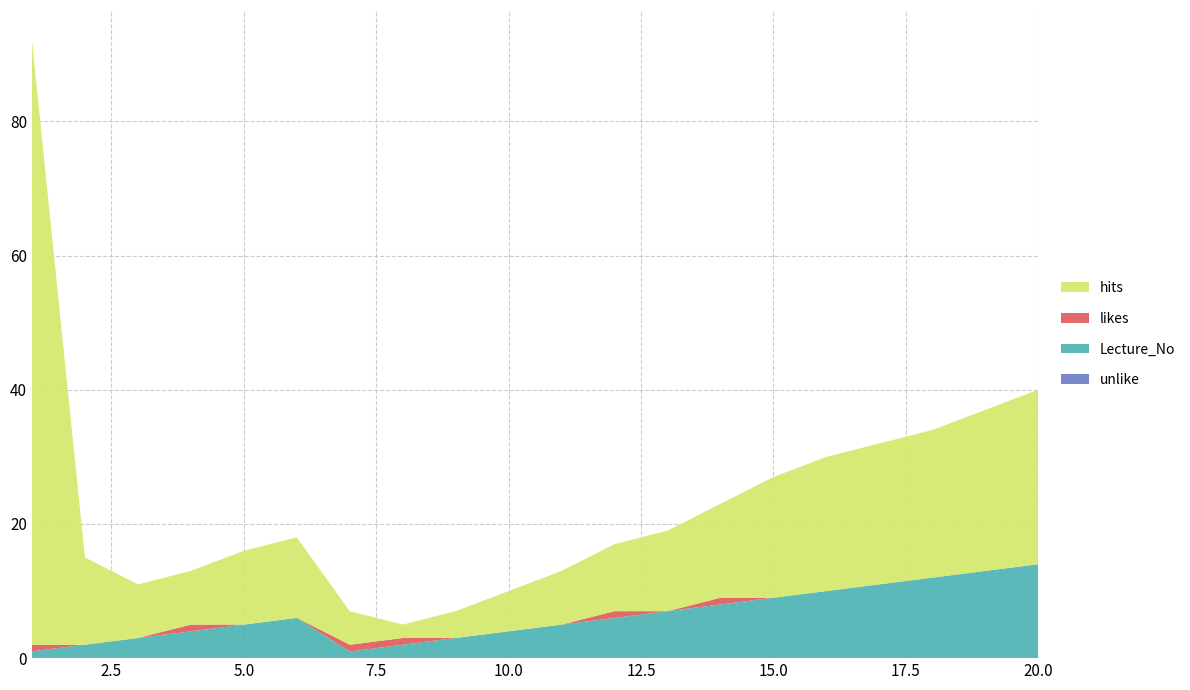

Reading right to left, transcribe all the data shown in this chart.

hits: 20=26	19=24	18=22	17=21	16=20	15=18	14=14	13=12	12=10	11=8	10=6	9=4	8=2	7=5	6=12	5=11	4=8	3=8	2=13	1=90
likes: 20=0	19=0	18=0	17=0	16=0	15=0	14=1	13=0	12=1	11=0	10=0	9=0	8=1	7=1	6=0	5=0	4=1	3=0	2=0	1=1
Lecture_No: 20=14	19=13	18=12	17=11	16=10	15=9	14=8	13=7	12=6	11=5	10=4	9=3	8=2	7=1	6=6	5=5	4=4	3=3	2=2	1=1
unlike: 20=0	19=0	18=0	17=0	16=0	15=0	14=0	13=0	12=0	11=0	10=0	9=0	8=0	7=0	6=0	5=0	4=0	3=0	2=0	1=0